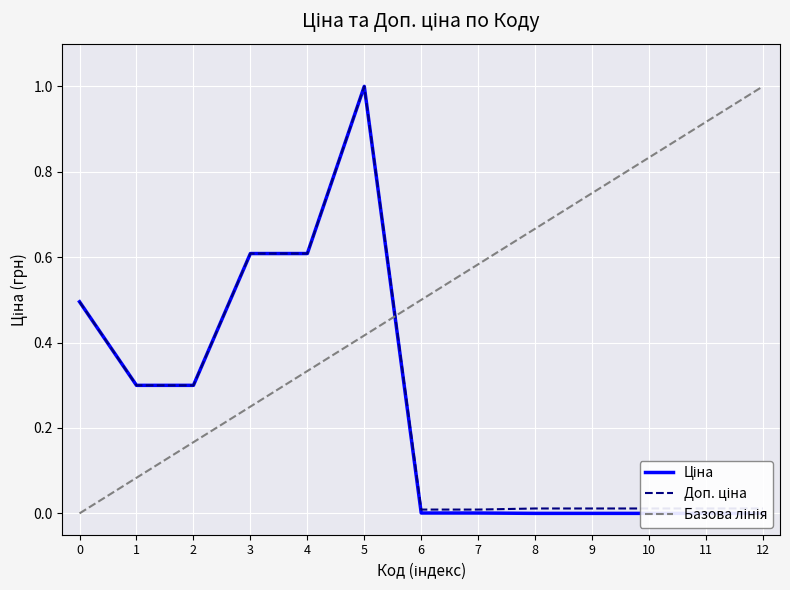

What is the difference between the maximum and minimum values in the Ціна series?

1.0